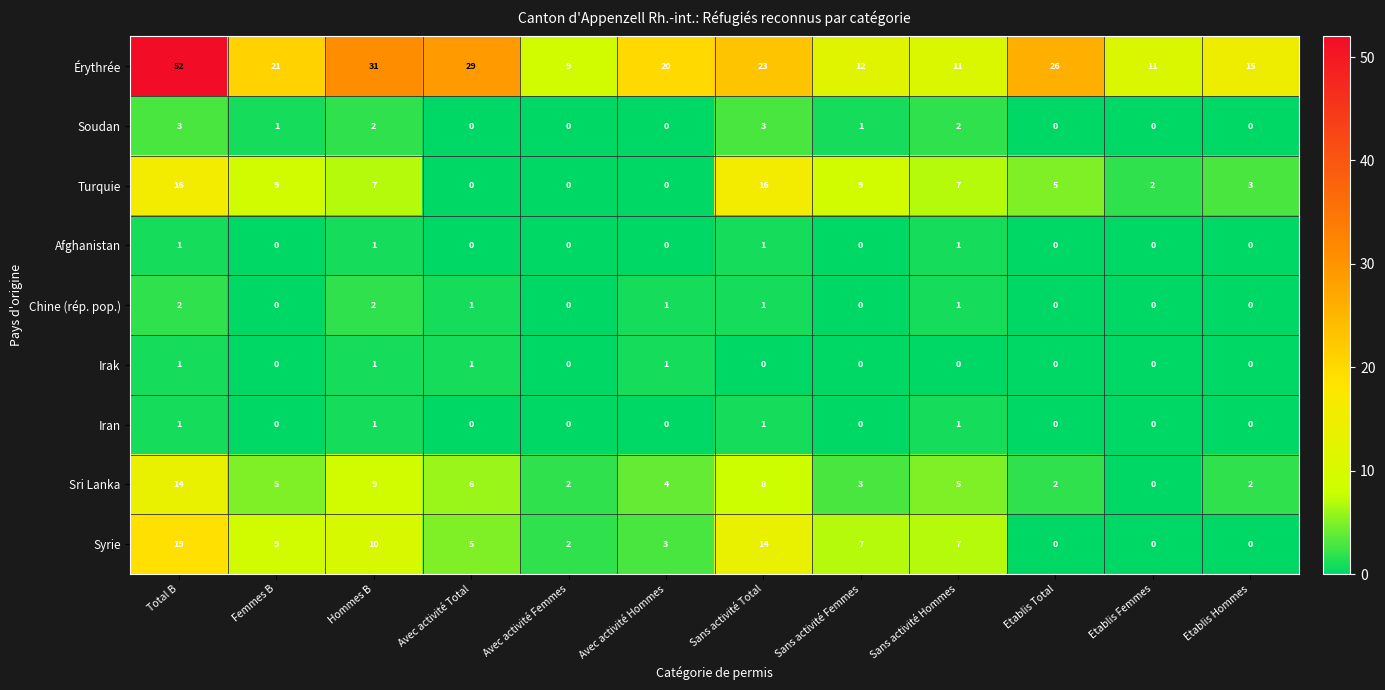

Which series has the largest total across all categories?

Érythrée